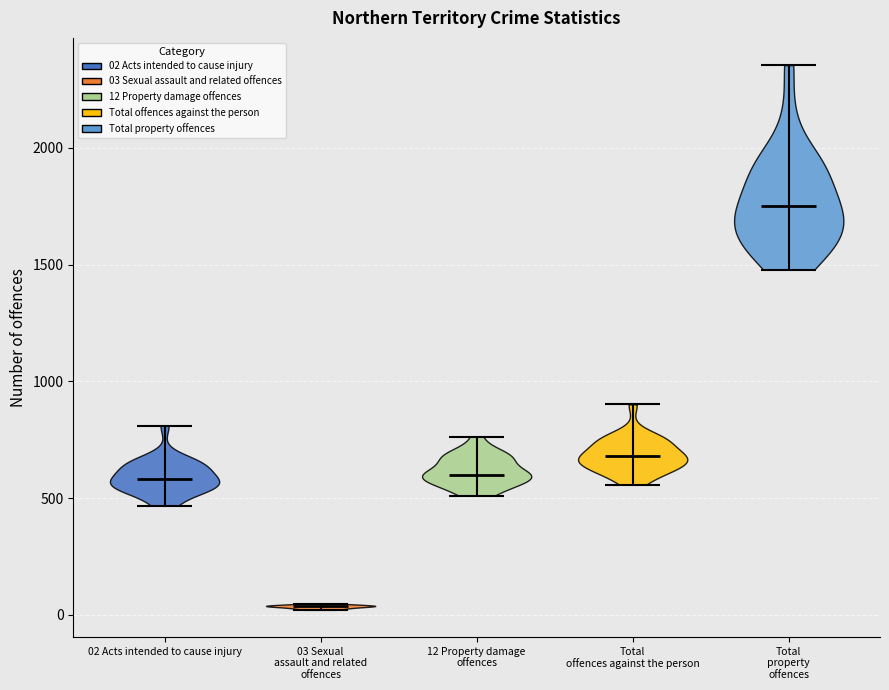

Reading left to right, read every violin against the y-axis: where its median line is, and the lowest and highest points it reaches. The values are not printed on the chart, so give them approximately, as read against the axis.

02 Acts intended to cause injury: median line 600, lowest point 450, highest point 800
03 Sexual assault and related offences: median line 50, lowest point 0, highest point 50
12 Property damage offences: median line 600, lowest point 500, highest point 750
Total offences against the person: median line 700, lowest point 550, highest point 900
Total property offences: median line 1750, lowest point 1500, highest point 2350